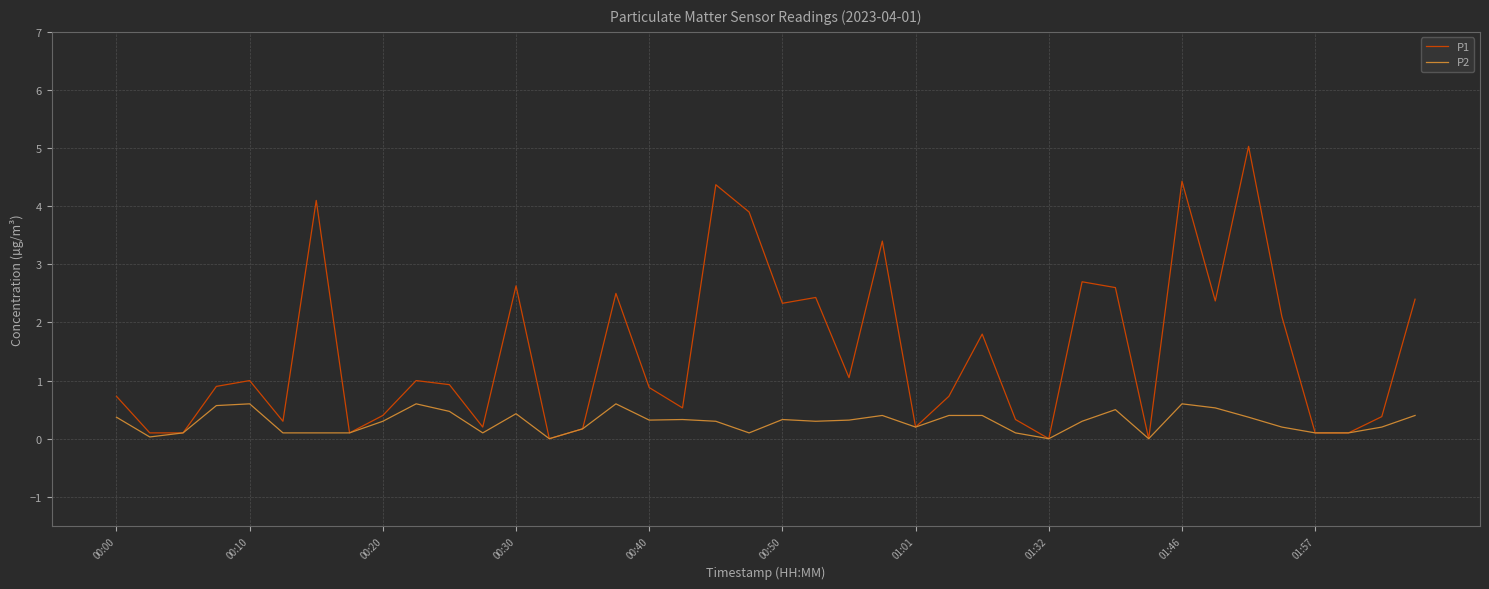

What is the maximum value for P1?

5.0